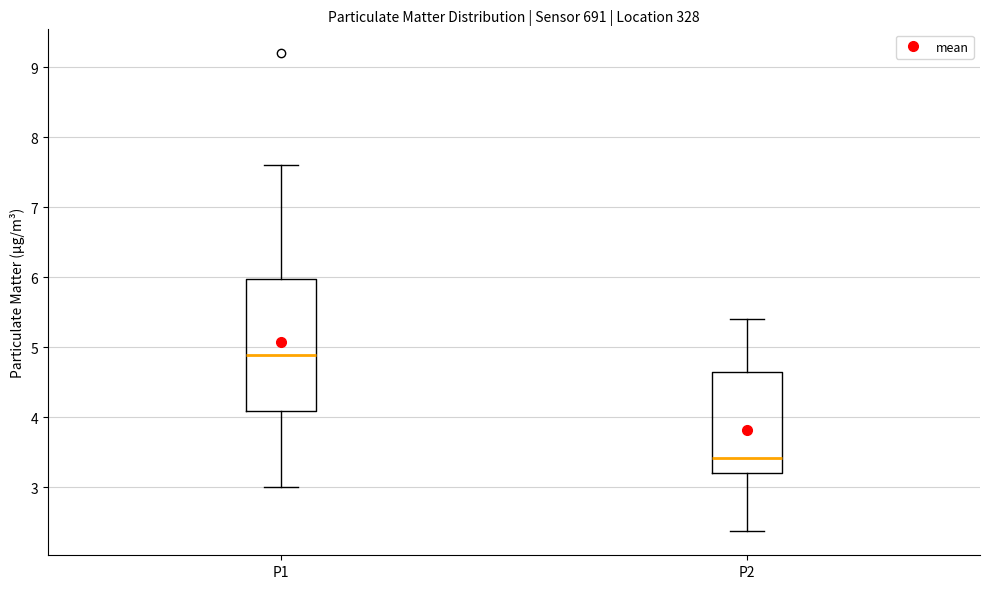

Reading left to right, read every box against the y-axis: the position of its median line, the range the box covers, and the ends of its whiskers. The values are not printed on the chart, so give them approximately, as read against the axis.

P1: median 4.9, box 4.1 to 6.0, whiskers 3.0 to 7.6
P2: median 3.4, box 3.2 to 4.7, whiskers 2.4 to 5.4